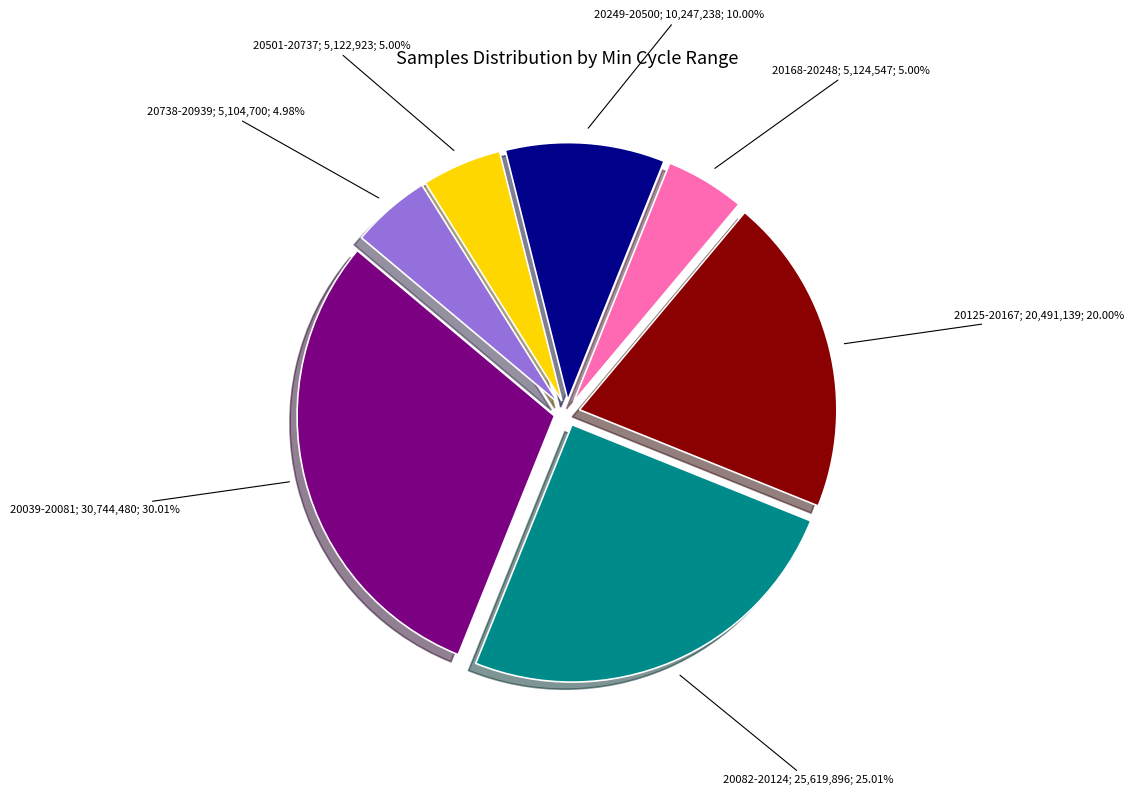

To the nearest percent, what is the average slice percentage?

14%